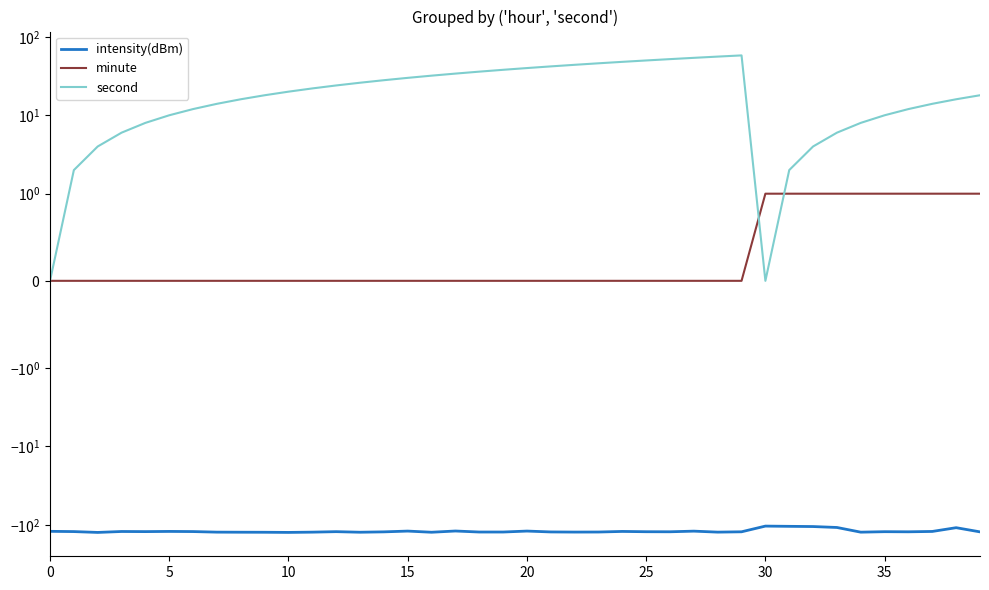

What is the sum of the intensity(dBm) values at 25 and 10?

-246.5